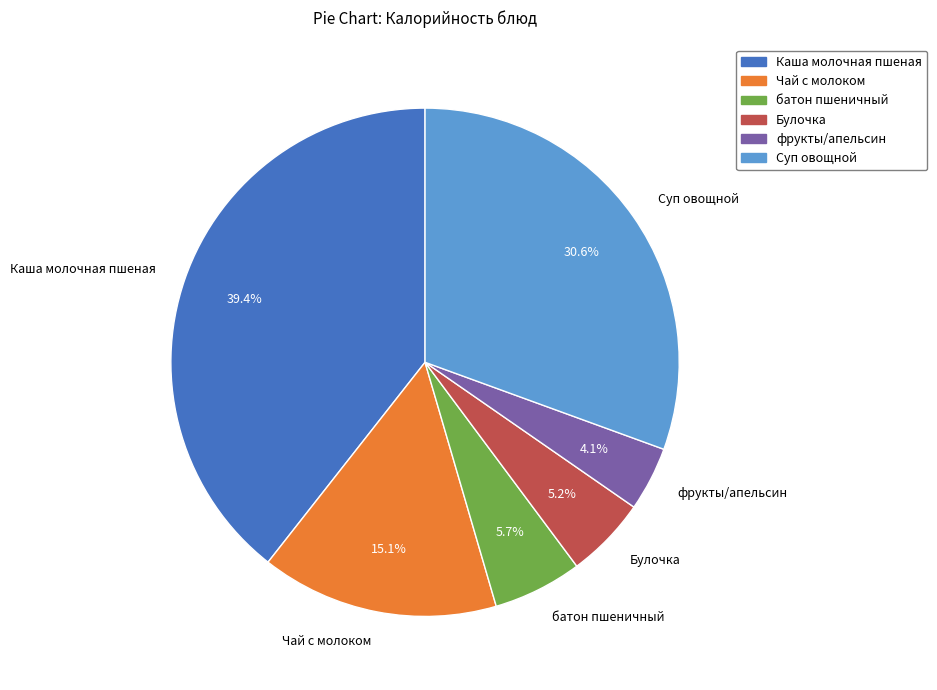

Is it true that Каша молочная пшеная is 39% of the pie?

True